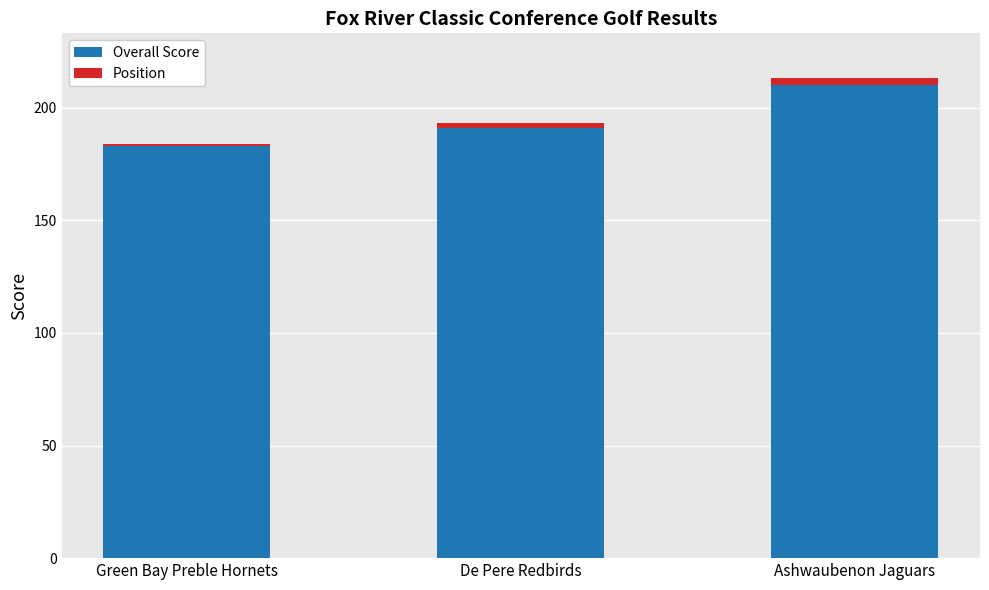

At which category is the sum across all series the highest?

Ashwaubenon Jaguars